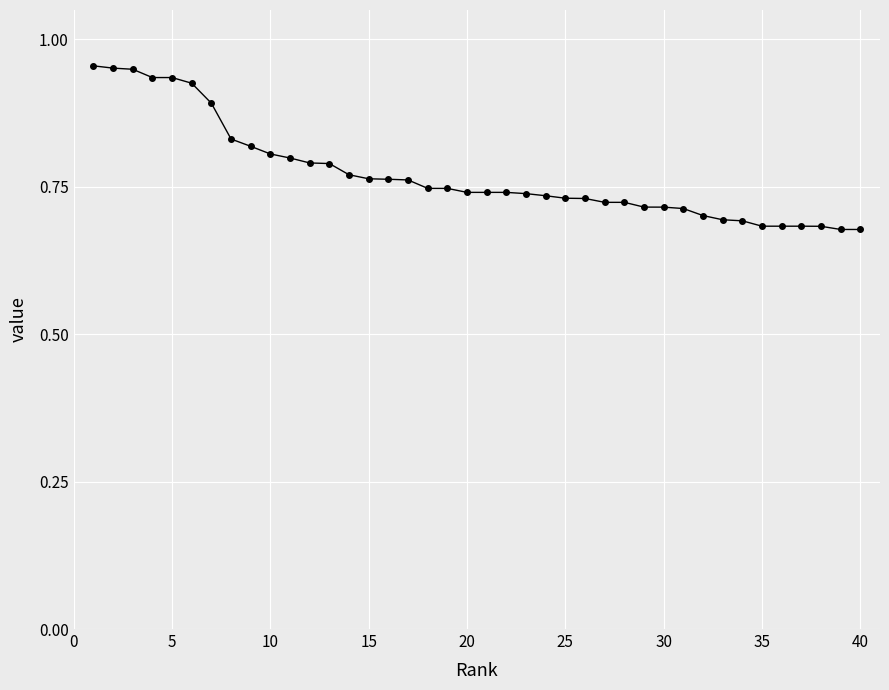

Count the values in the range 0 to 1.

40